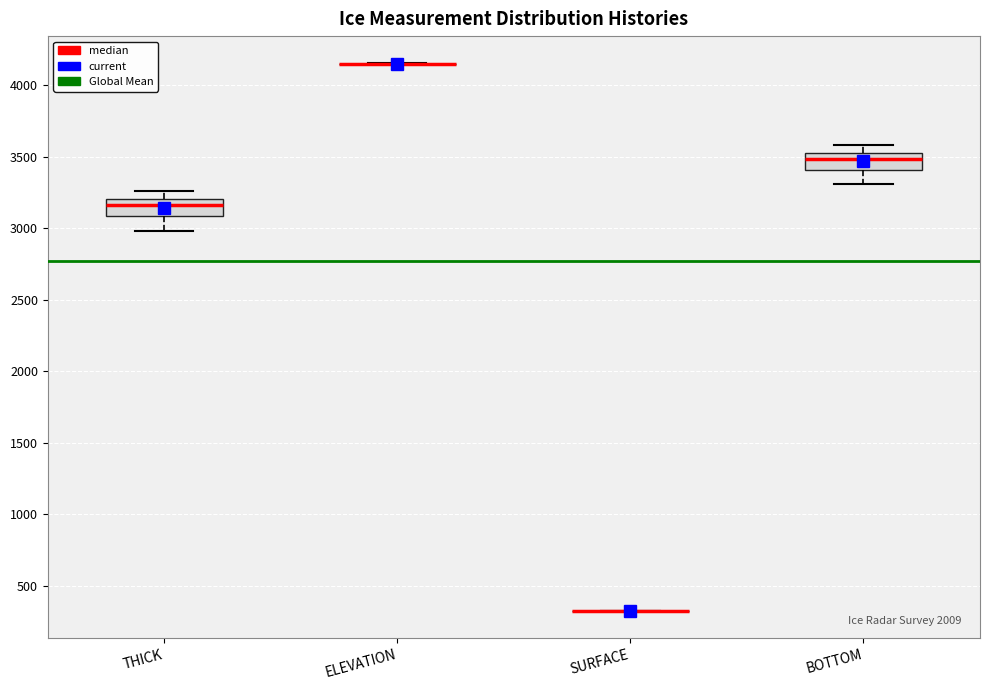

Reading left to right, read every box against the y-axis: the position of its median line, the range the box covers, and the ends of its whiskers. The values are not printed on the chart, so give them approximately, as read against the axis.

THICK: median 3150, box 3100 to 3200, whiskers 3000 to 3250
ELEVATION: box collapsed to a line at 4150, whiskers 4150 to 4150
SURFACE: box collapsed to a line at 300, whiskers 300 to 300
BOTTOM: median 3500, box 3400 to 3550, whiskers 3300 to 3600